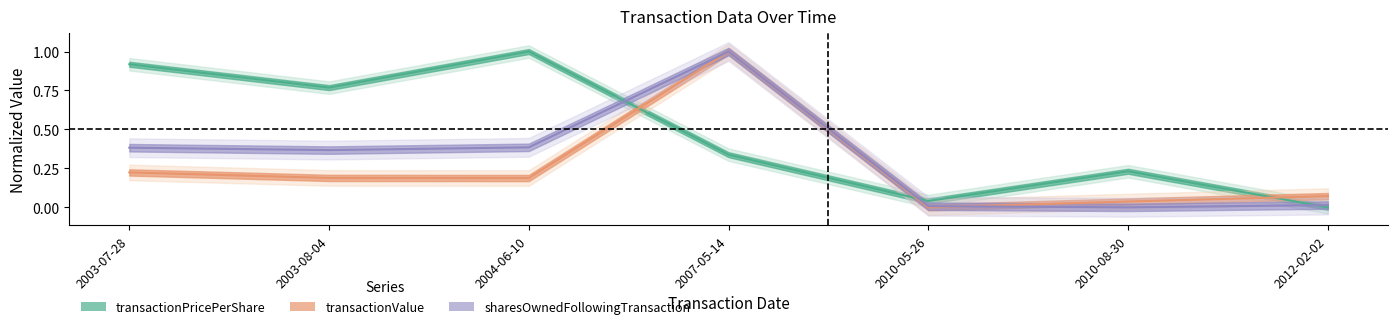

At which category does transactionValue reach its first local valley?

2004-06-10